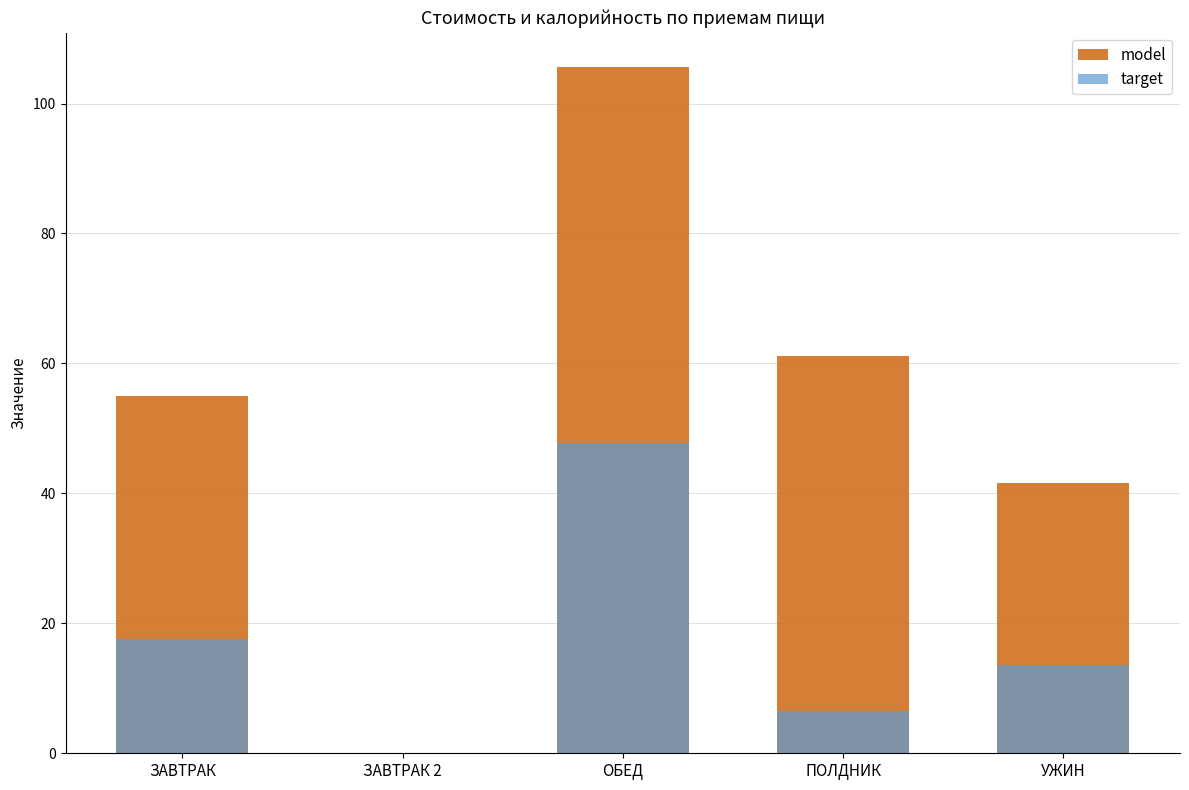

The target series shows 6.5 at ПОЛДНИК. True or false?

True